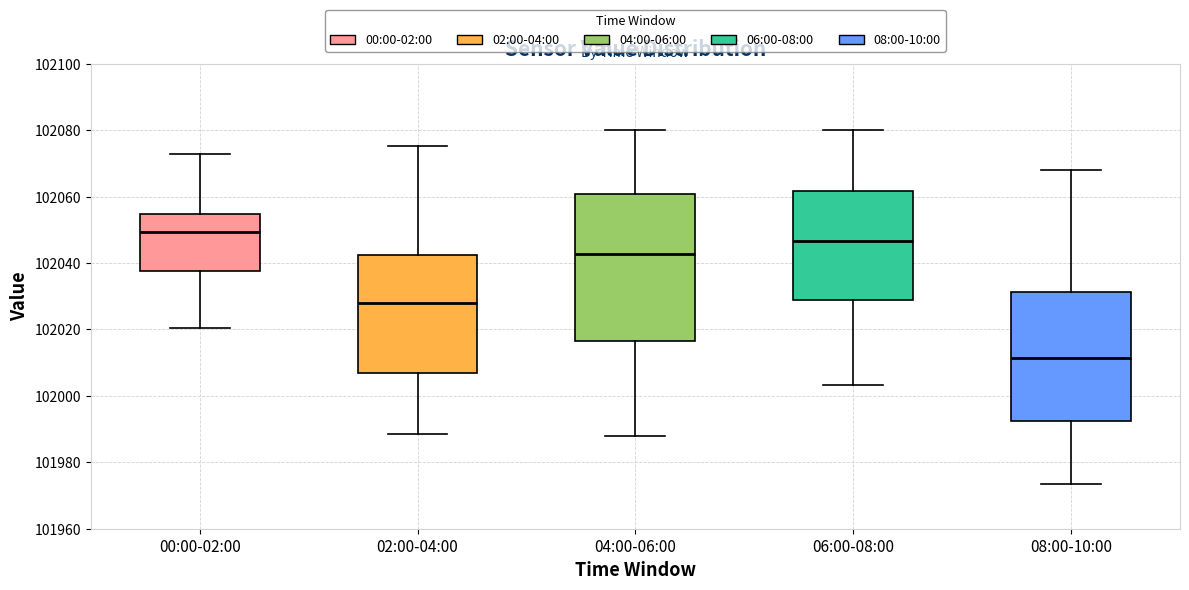

Where is the lower edge of the box for 04:00-06:00 on the y-axis? The values are not printed on the chart, so give them approximately, as read against the axis.

102016